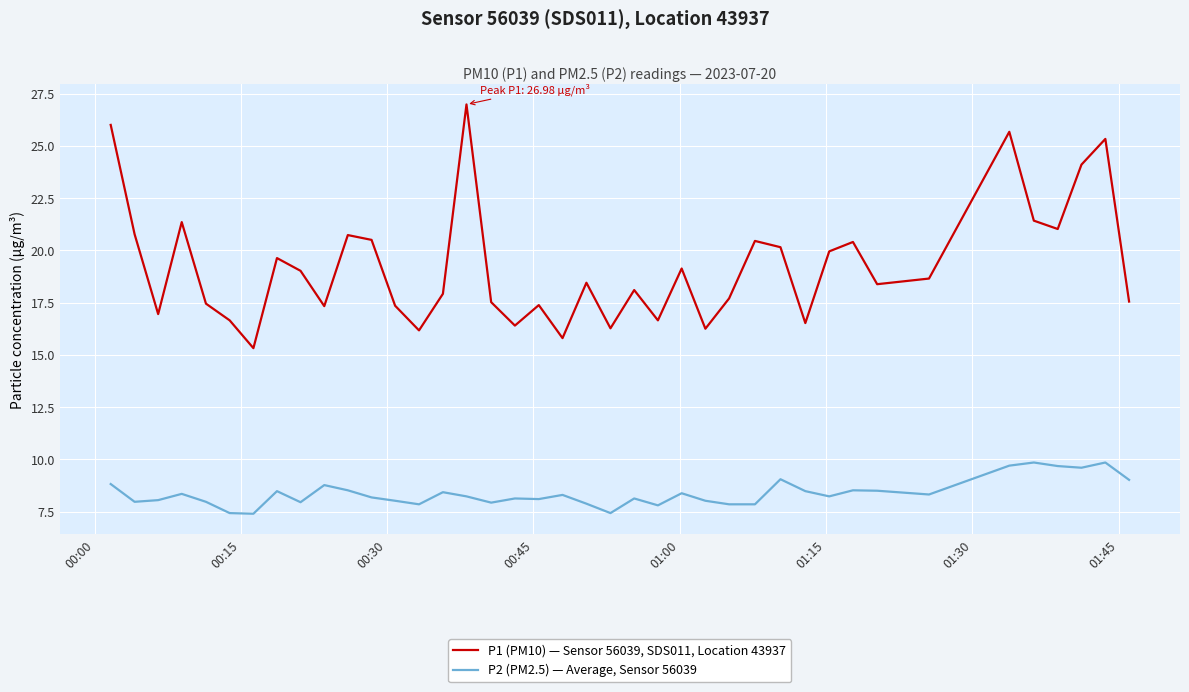

Which series has the widest spread of values?

P1 (PM10) — Sensor 56039, SDS011, Location 43937